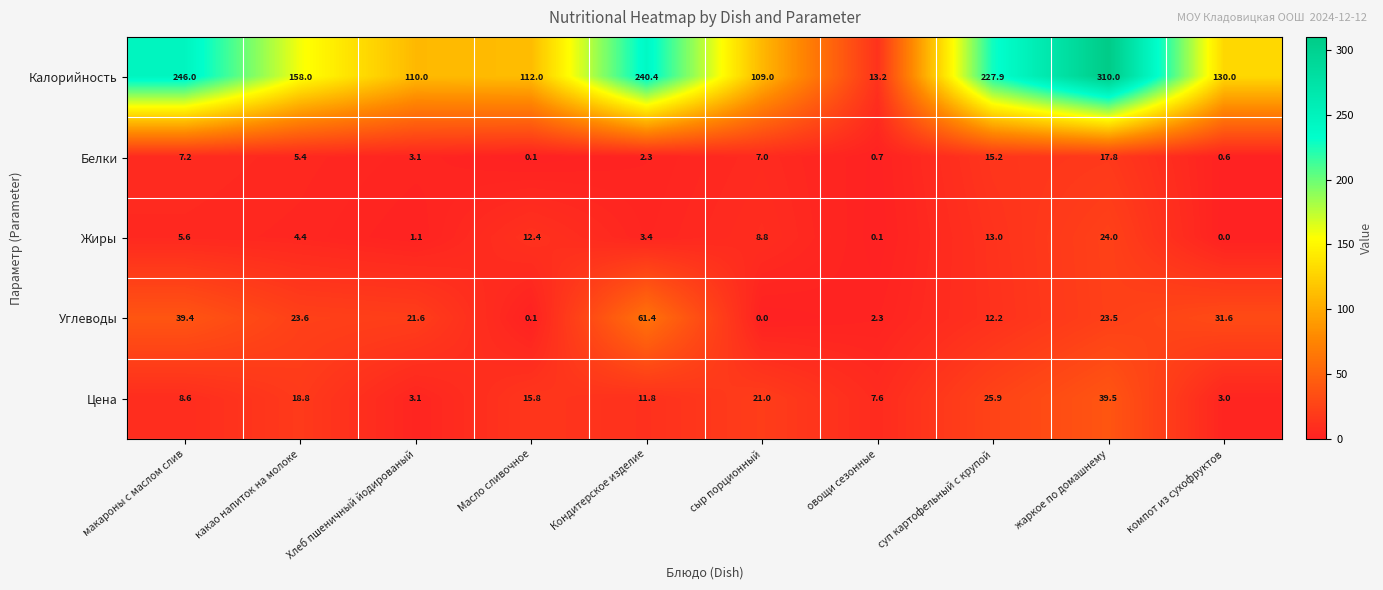

What is the difference between the maximum and minimum values in the Калорийность series?

296.8